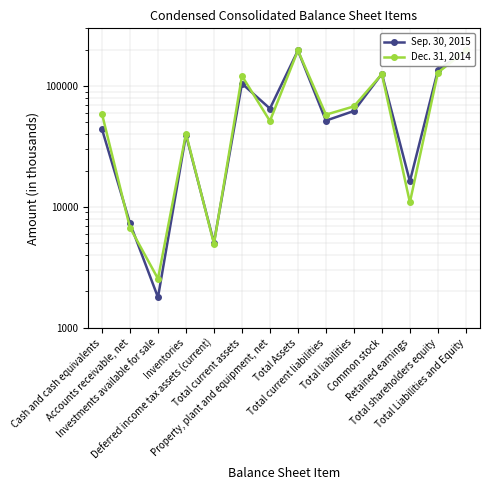

Read the Dec. 31, 2014 value at Cash and cash equivalents.

58699